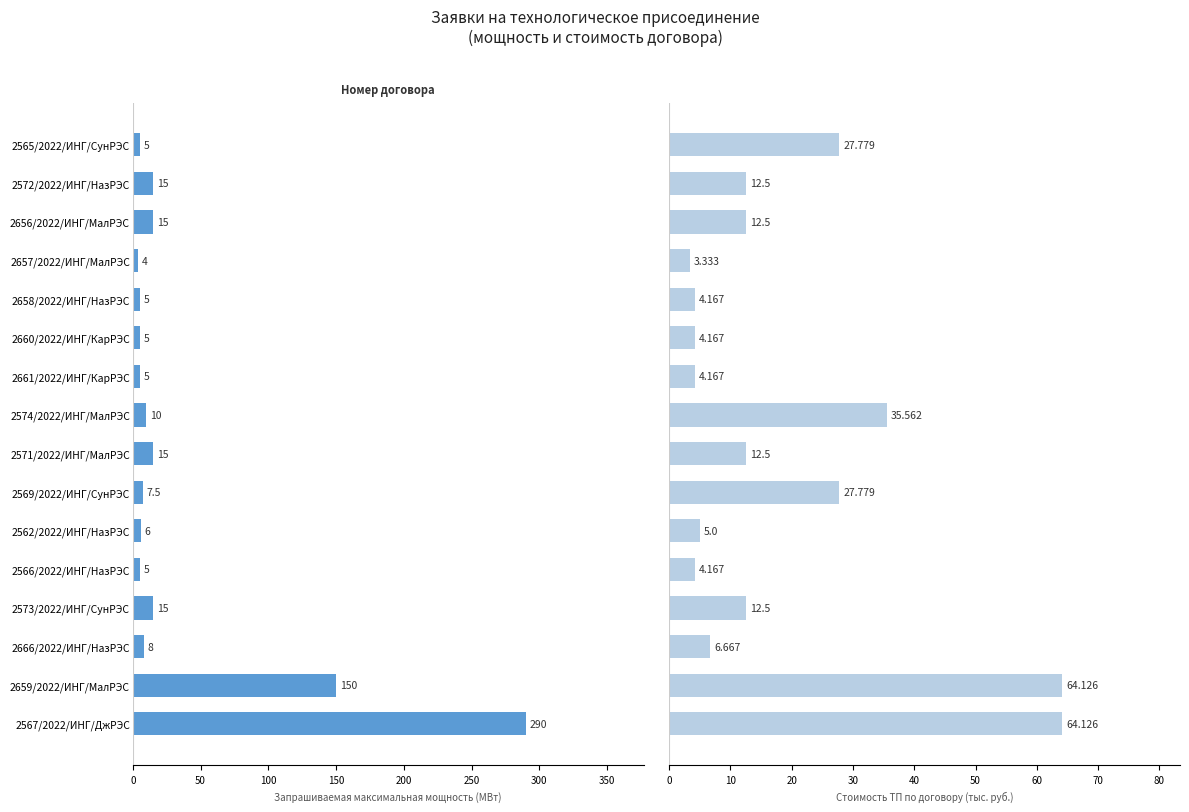

What is the value of the Запрашиваемая максимальная мощность (МВт) bar at the 15th from the left?

150.0